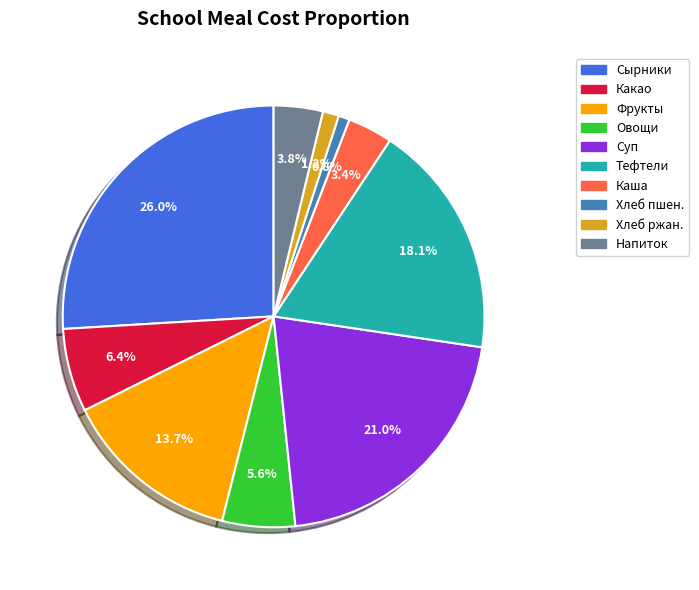

Does any single category account for the majority?

No